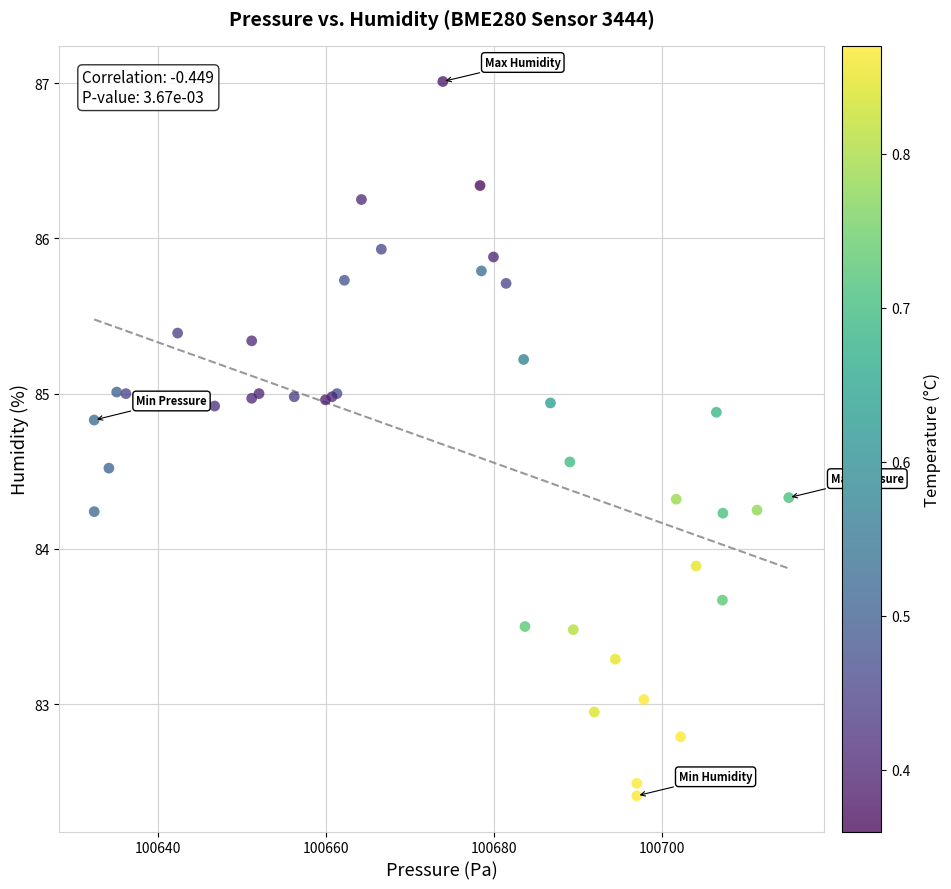

What Y value in the scatter plot is closest to 84?

83.9